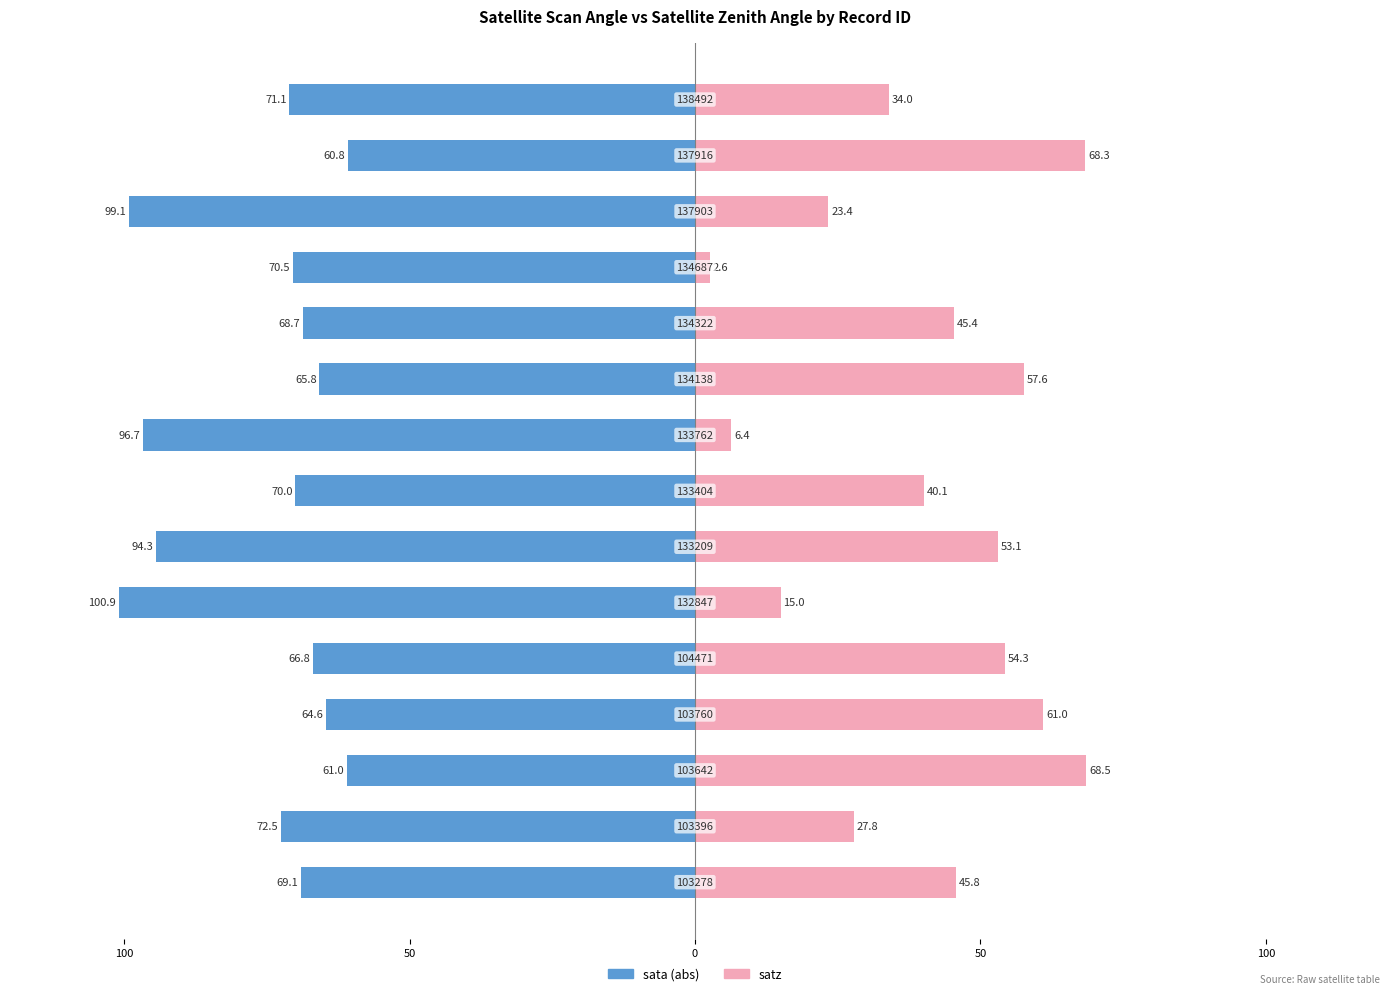

What is the difference between the second highest and minimum values in the satz_mean series?

65.7